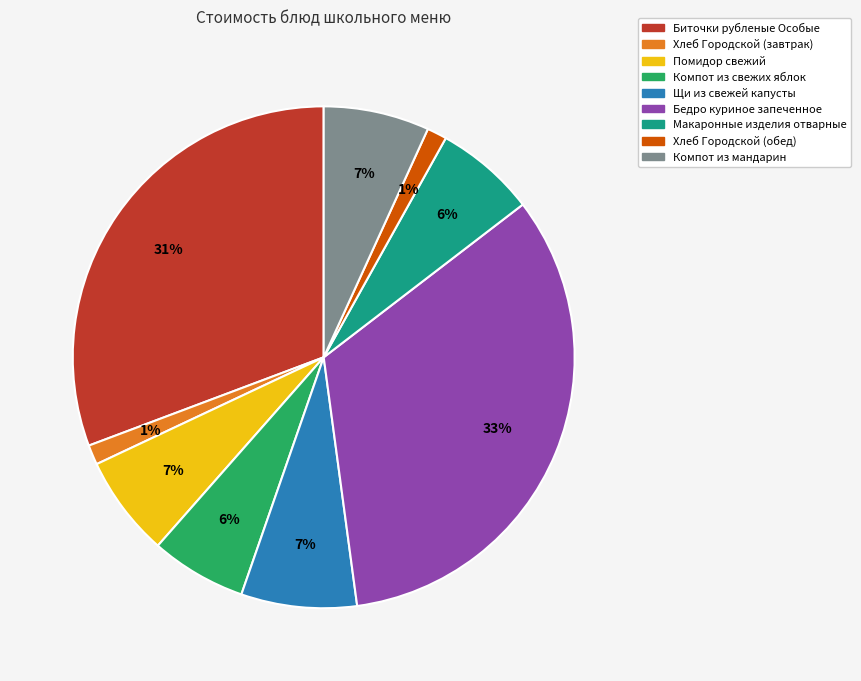

Which slice is the largest?

Бедро куриное запеченное